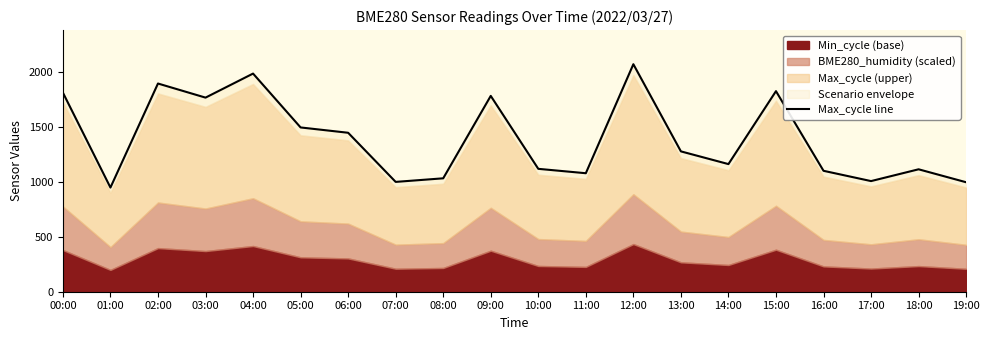

Reading left to right, list all the values displayed in this chart.

00:00=1808.1	01:00=946.1	02:00=1891.1	03:00=1763.0	04:00=1981.4	05:00=1492.0	06:00=1443.8	07:00=997.5	08:00=1030.0	09:00=1778.7	10:00=1116.2	11:00=1076.2	12:00=2066.4	13:00=1274.7	14:00=1159.2	15:00=1821.8	16:00=1098.3	17:00=1004.9	18:00=1112.0	19:00=994.4